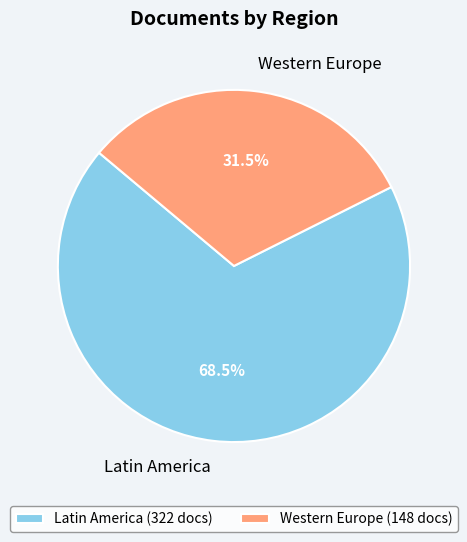

Between Western Europe and Latin America, which is larger?

Latin America